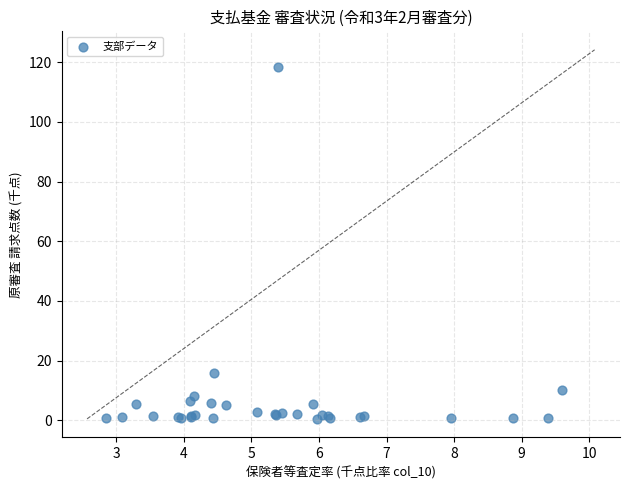

What Y value in the scatter plot is closest to 59?

15.9